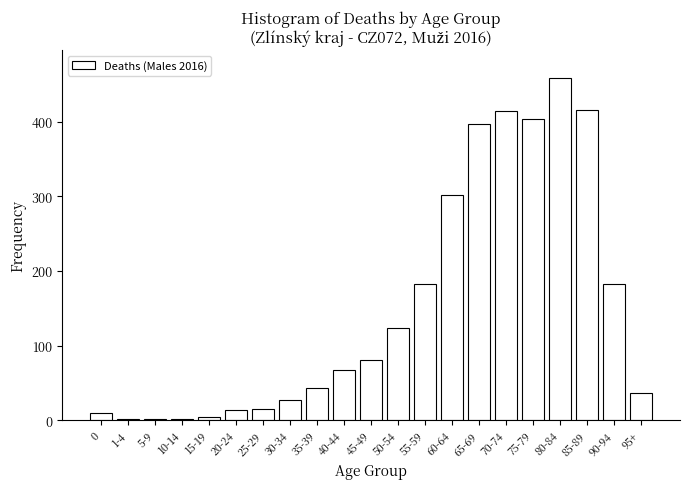

Which label corresponds to the largest value in the chart?

80-84